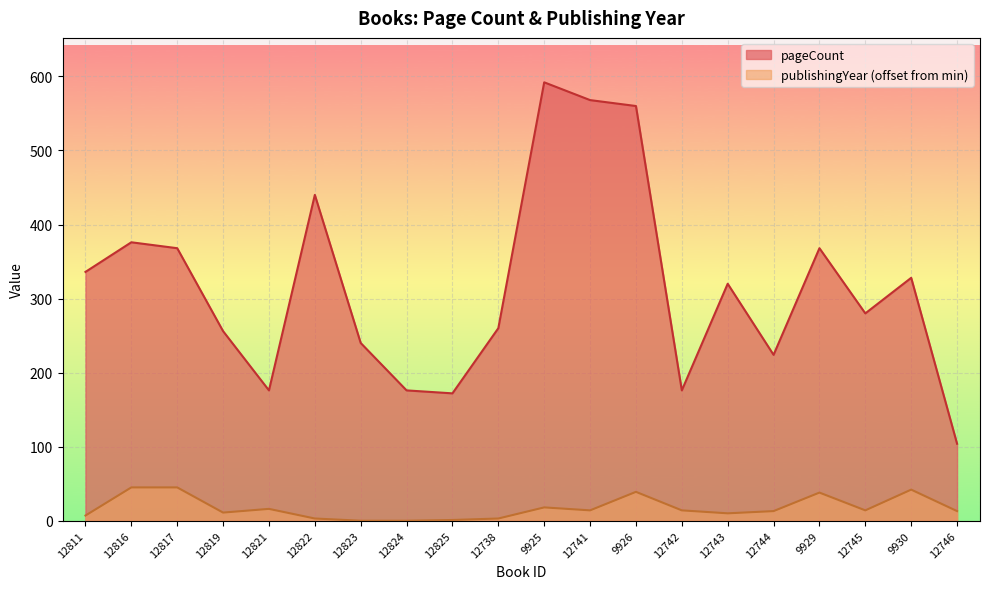

Which series has the largest total across all categories?

pageCount